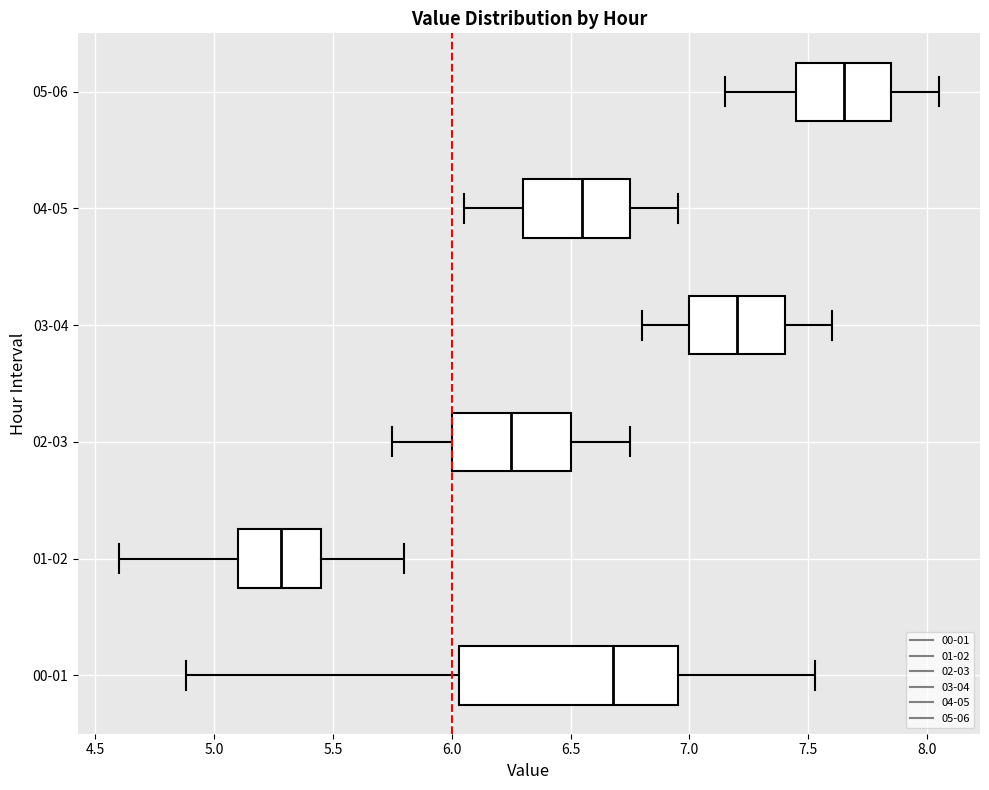

Reading bottom to top, transcribe this box plot: for each box, give where its median line is, the range the box spans, and where its two whiskers end, as read against the x-axis. The values are not printed on the chart, so give them approximately, as read against the axis.

00-01: median 6.70, box 6.05 to 6.95, whiskers 4.90 to 7.55
01-02: median 5.30, box 5.10 to 5.45, whiskers 4.60 to 5.80
02-03: median 6.25, box 6.00 to 6.50, whiskers 5.75 to 6.75
03-04: median 7.20, box 7.00 to 7.40, whiskers 6.80 to 7.60
04-05: median 6.55, box 6.30 to 6.75, whiskers 6.05 to 6.95
05-06: median 7.65, box 7.45 to 7.85, whiskers 7.15 to 8.05